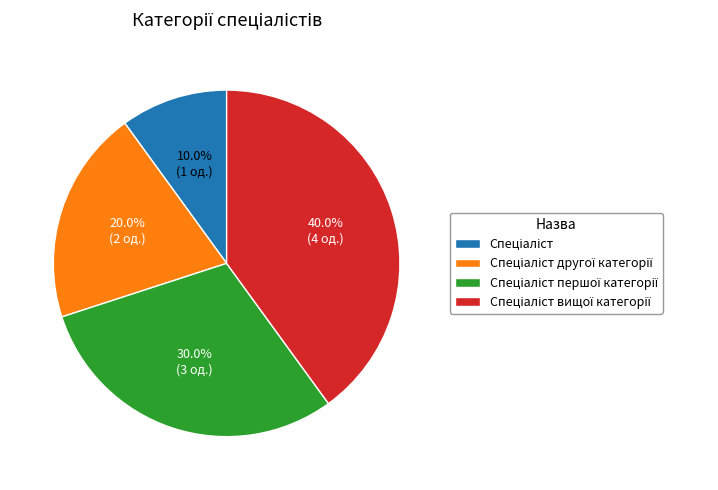

Is there any slice that represents more than half of the pie?

No